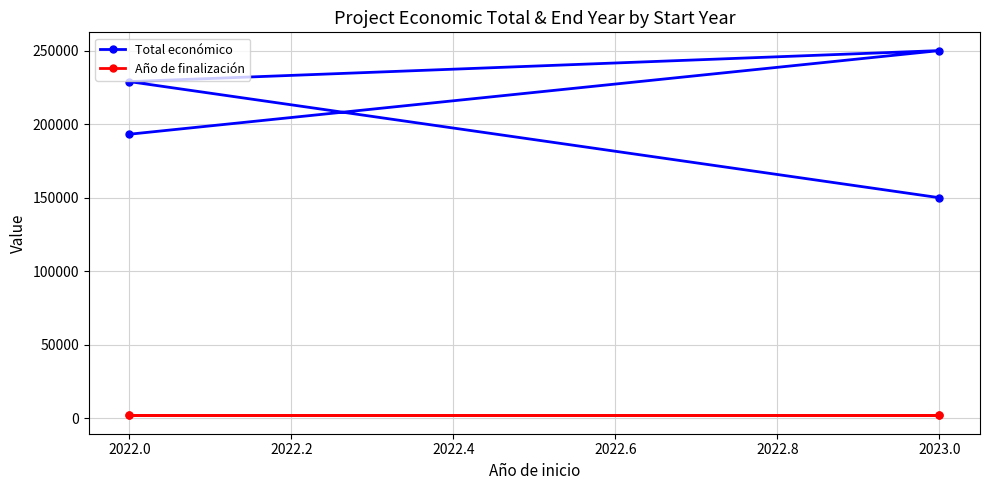

Where is Año de finalización nearest to the value 2025?

2022.0